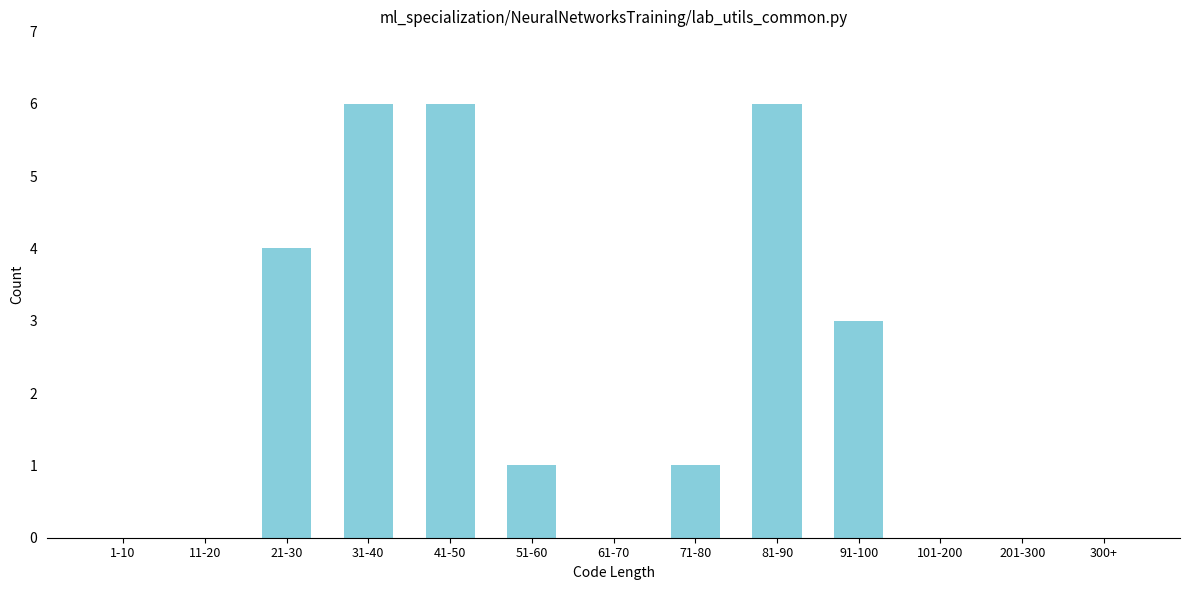

Reading left to right, transcribe all the data shown in this chart.

1-10=0	11-20=0	21-30=4	31-40=6	41-50=6	51-60=1	61-70=0	71-80=1	81-90=6	91-100=3	101-200=0	201-300=0	300+=0